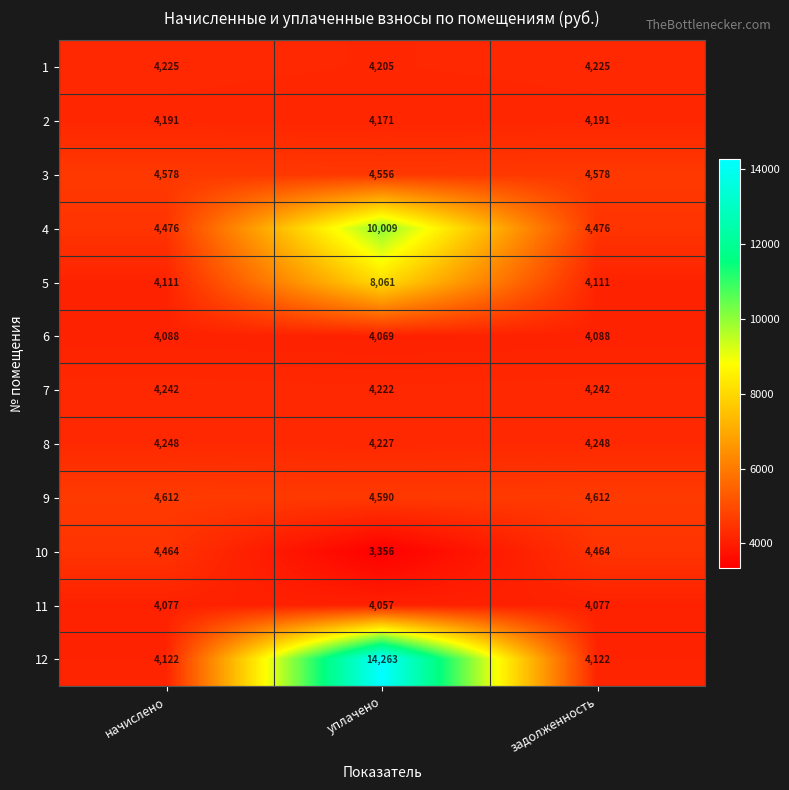

Which label corresponds to the largest value in the chart?

уплачено